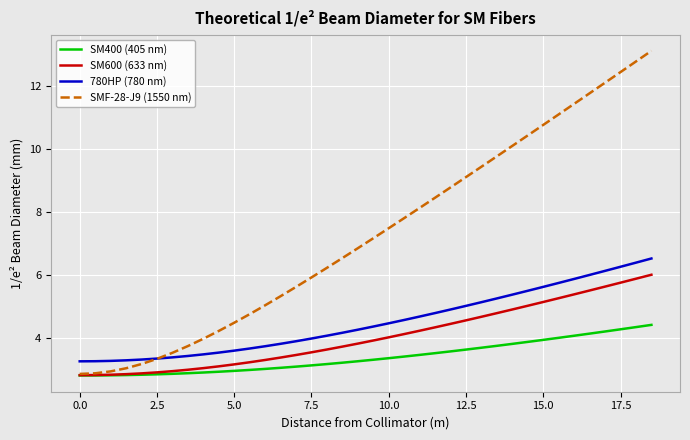

True or false: 780HP (780 nm) and SM600 (633 nm) intersect in this chart.

False